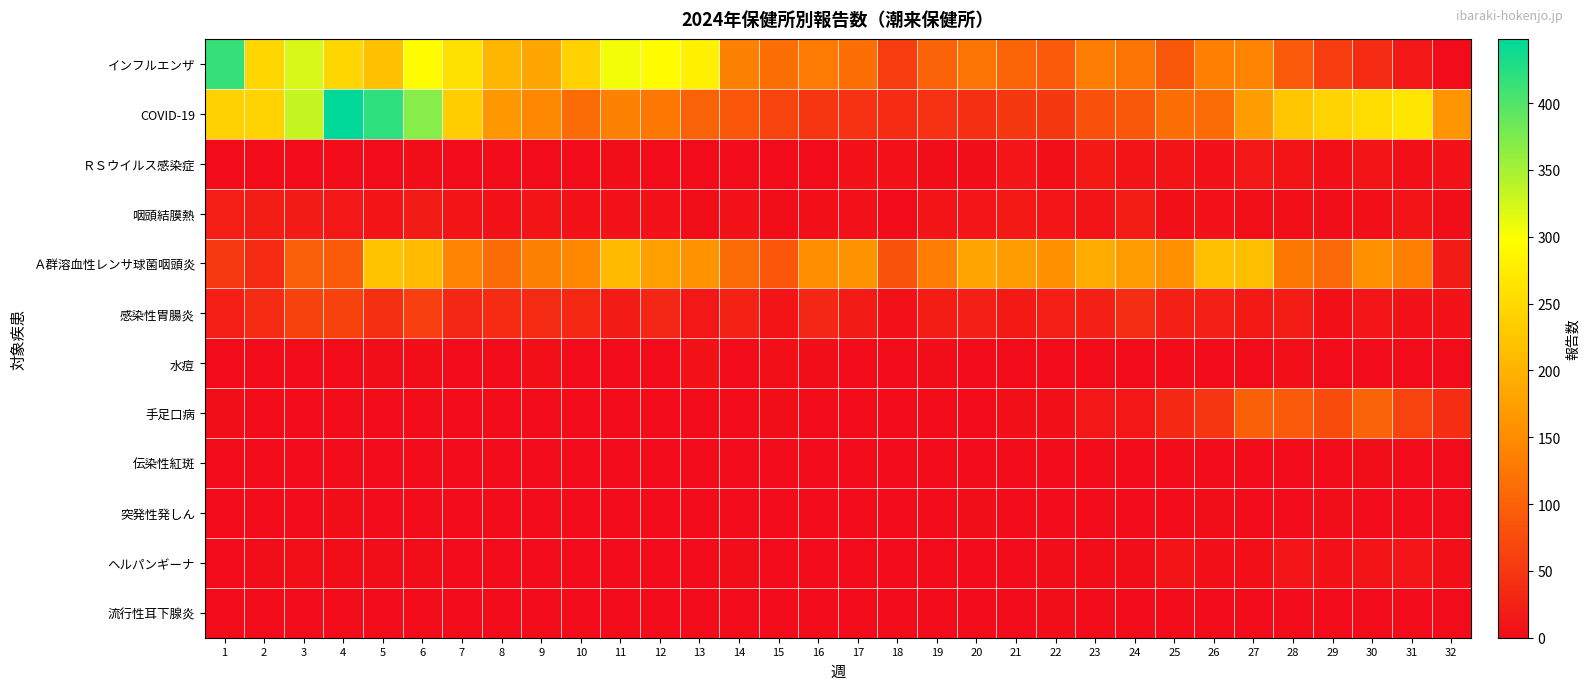

What is the greatest value displayed?

448